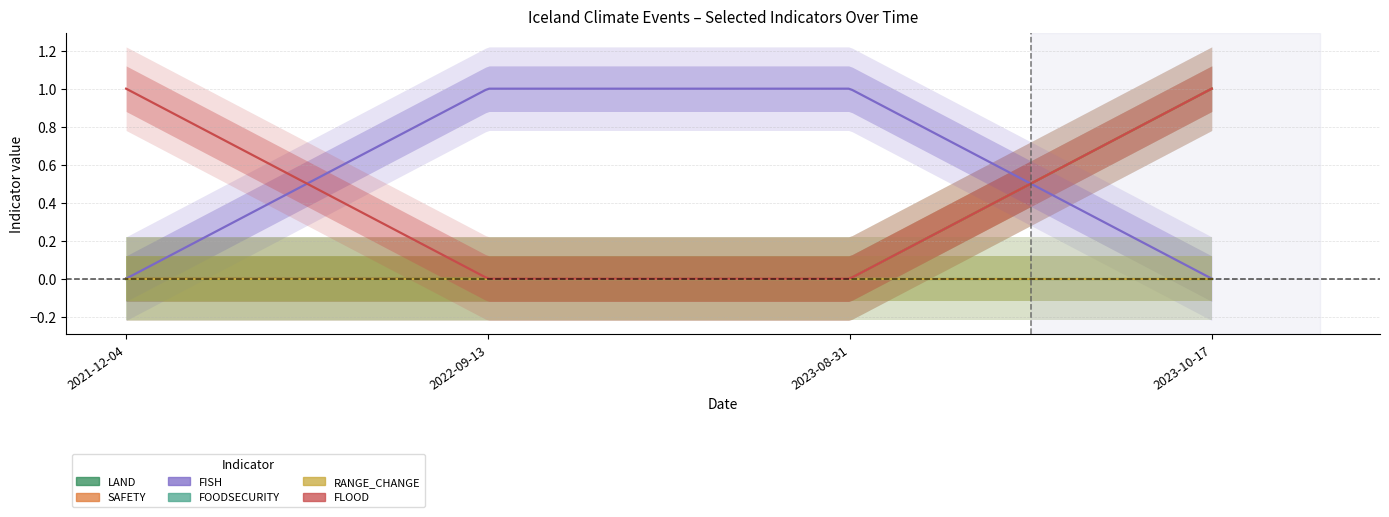

What is the label of the 3rd point from the right?

2022-09-13